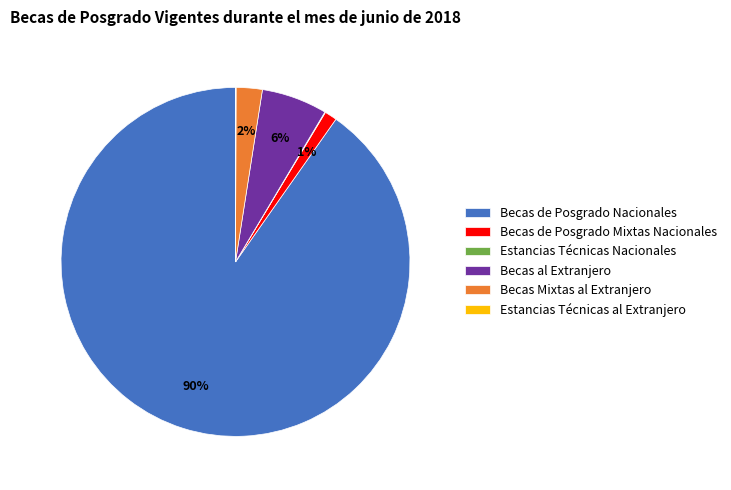

Does any single category account for the majority?

Yes